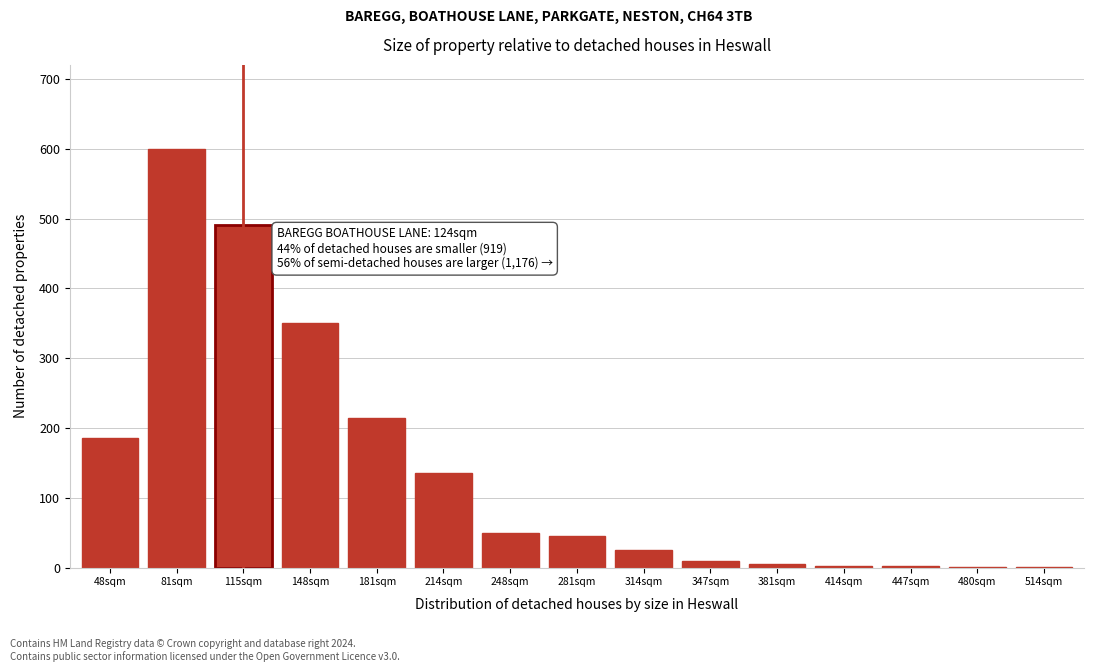

Is it true that the value at 214sqm is 135?

True